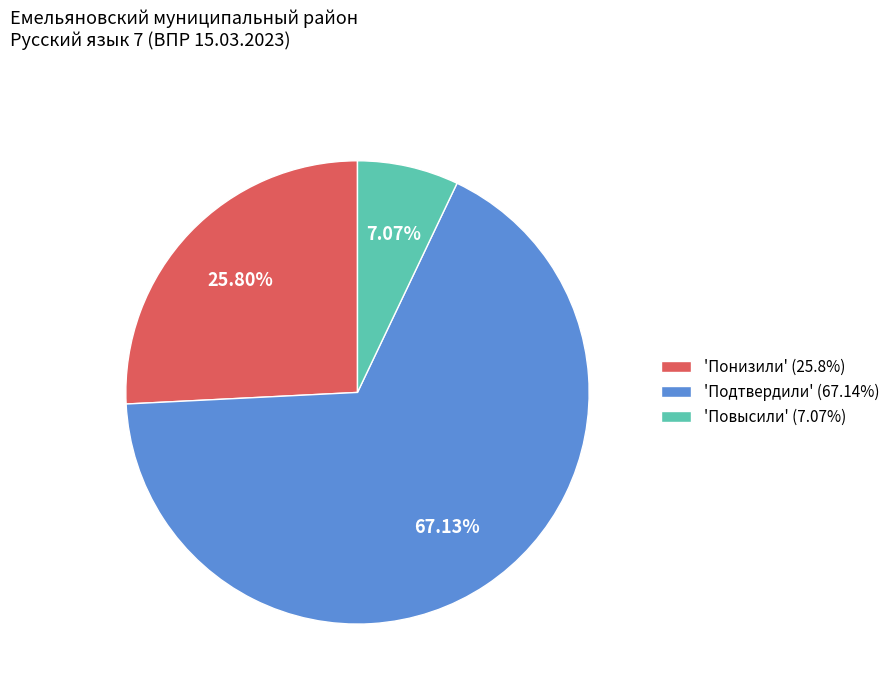

Which category accounts for the majority?

'Подтвердили' (67.14%)